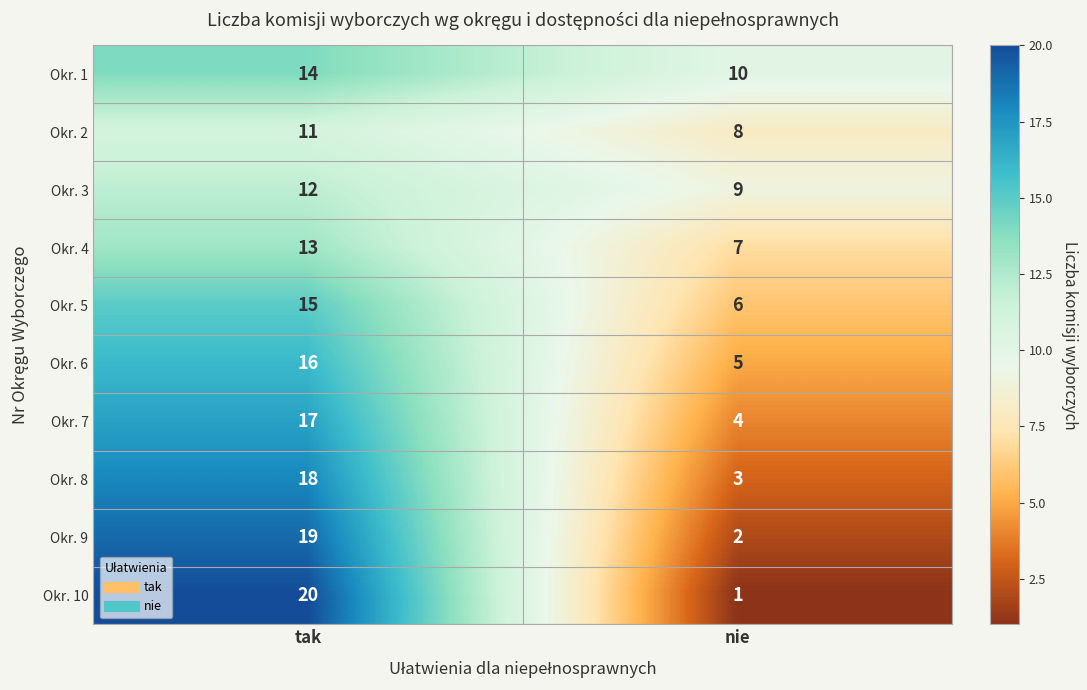

What is the difference between the Okr. 5 values at nie and tak?

9